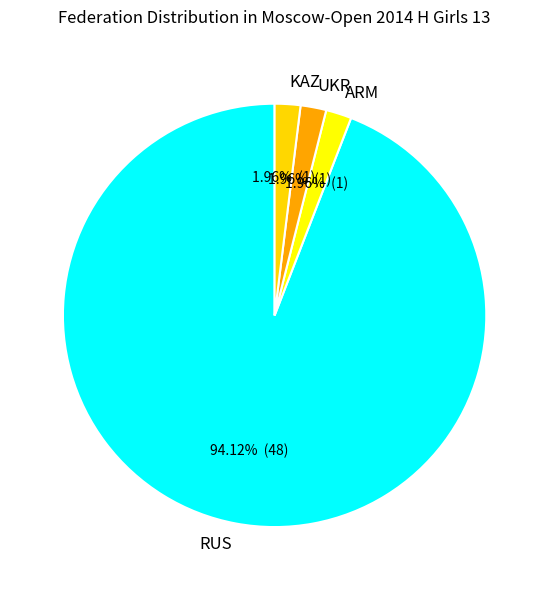

True or false: RUS accounts for 94% of the total.

True